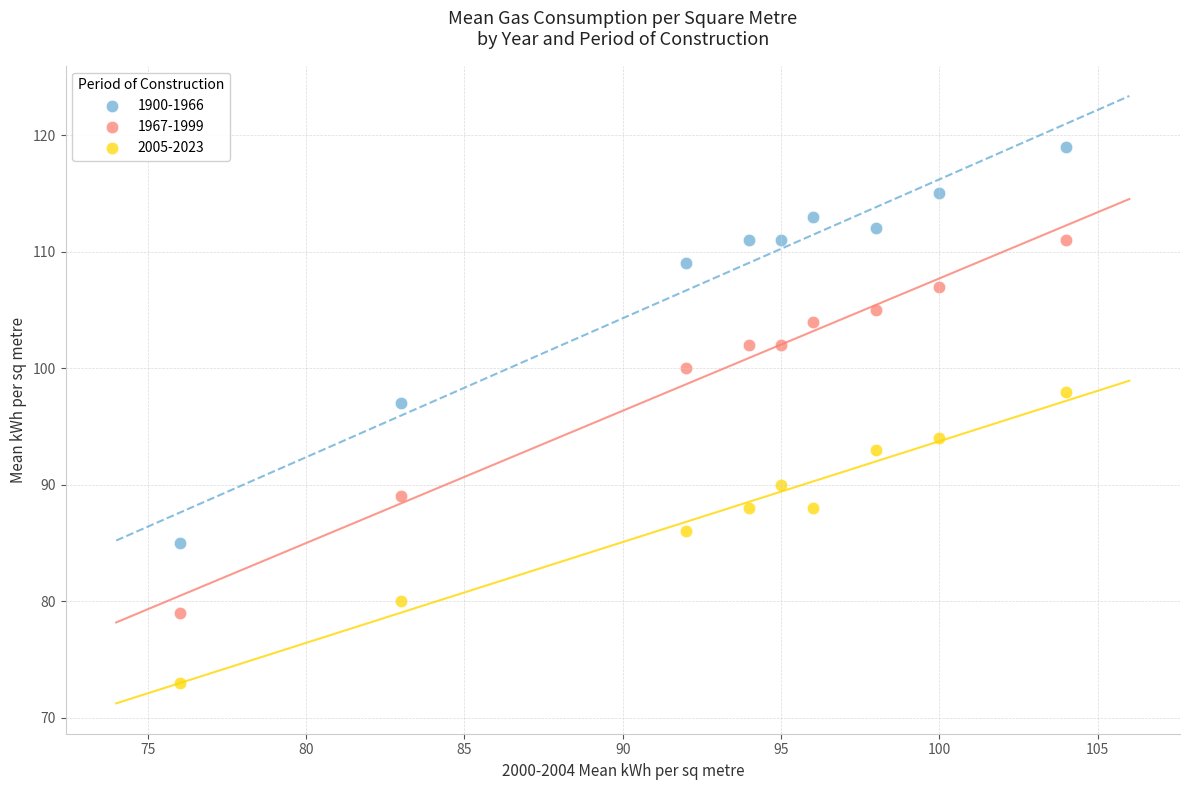

What are all the series names shown in the legend?

1900-1966, 1967-1999, 2005-2023